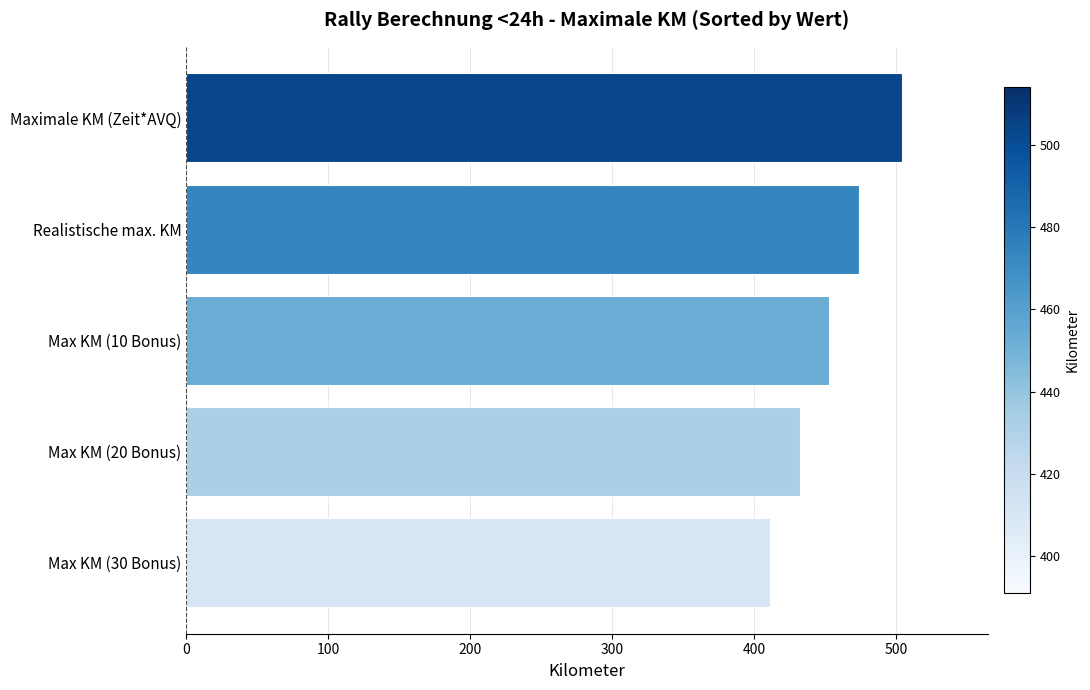

List the labels in order of value, largest first.

Maximale KM (Zeit*AVQ), Realistische max. KM, Max KM (10 Bonus), Max KM (20 Bonus), Max KM (30 Bonus)